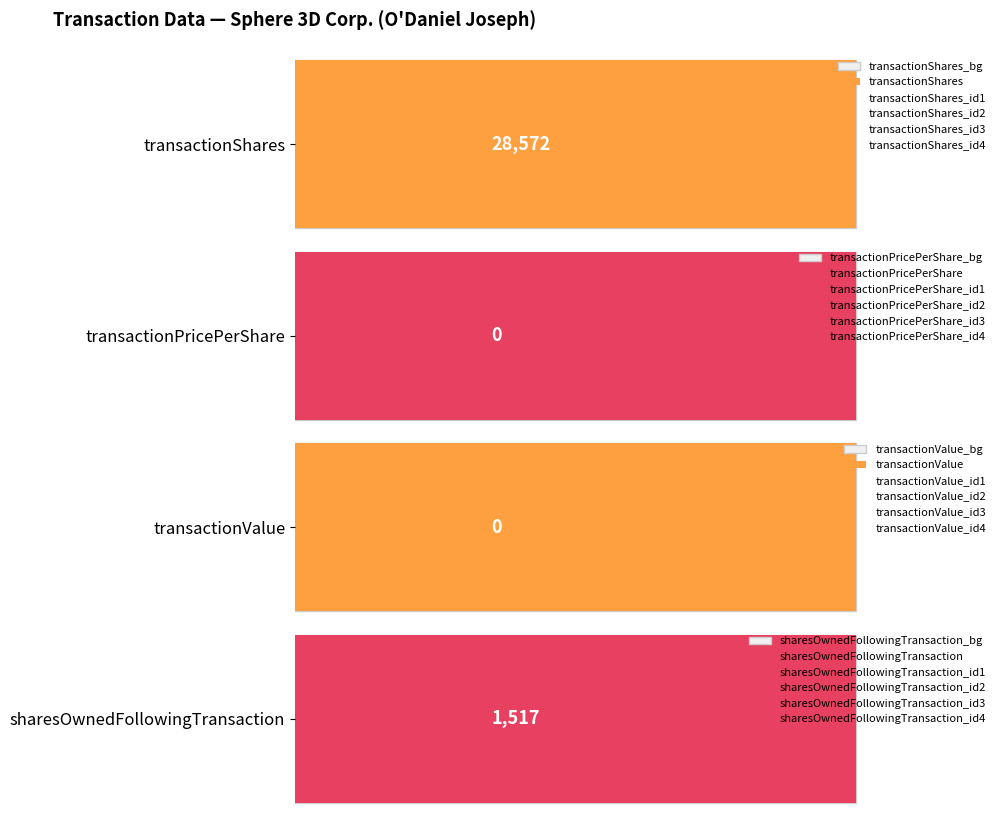

What is the sum of the transactionShares values at 2 and 4?

71429.0